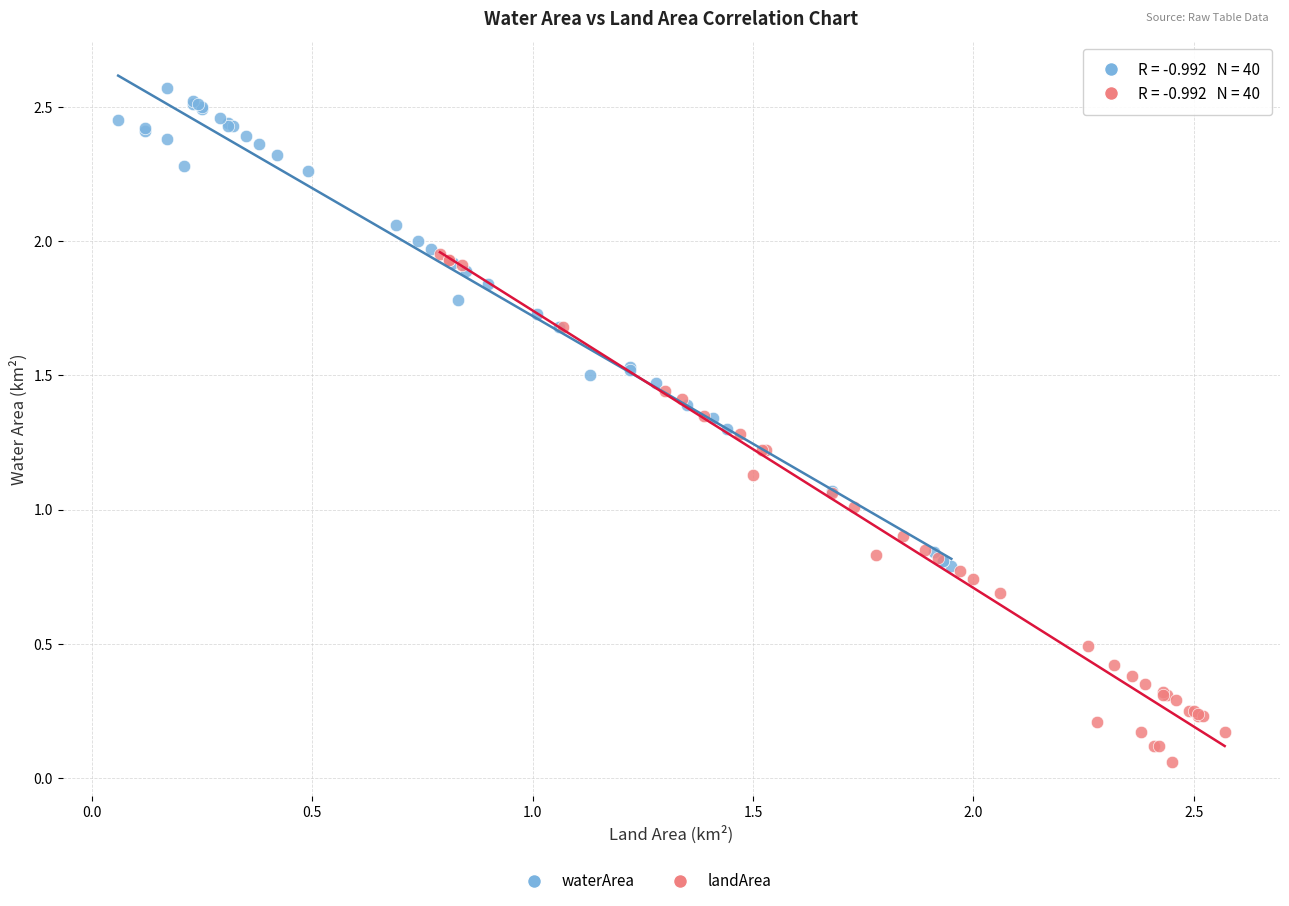

Which series contains the lowest Y value?

landArea